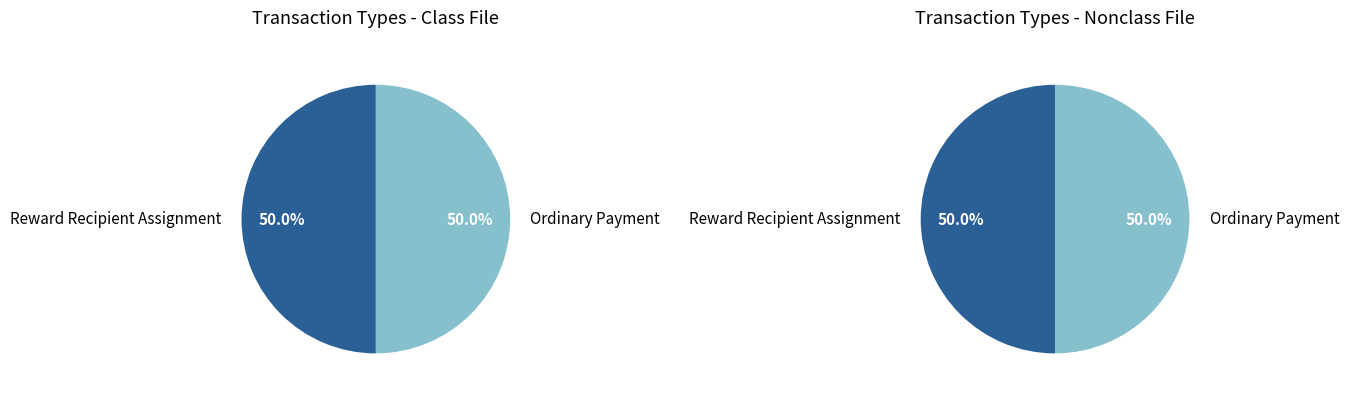

Between Reward Recipient Assignment and Ordinary Payment, which is larger?

Reward Recipient Assignment